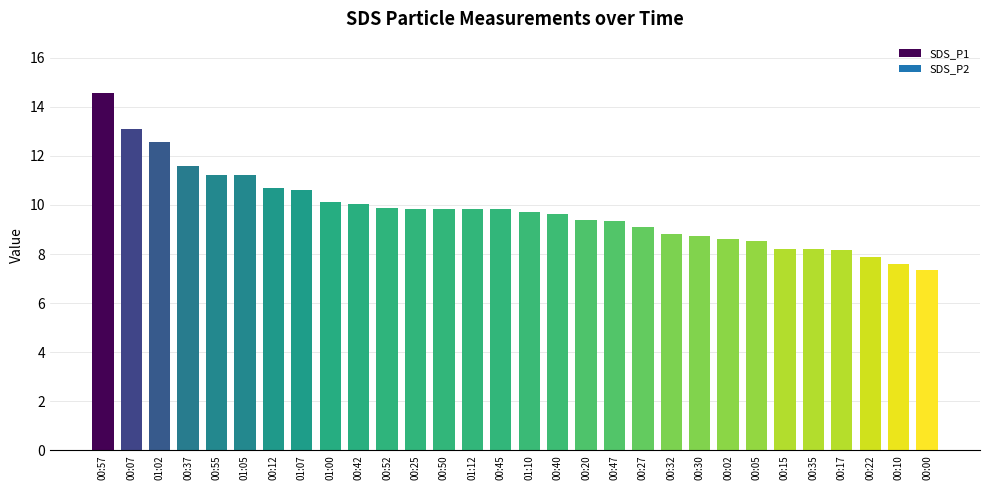

What is the minimum value shown in the chart?

7.4